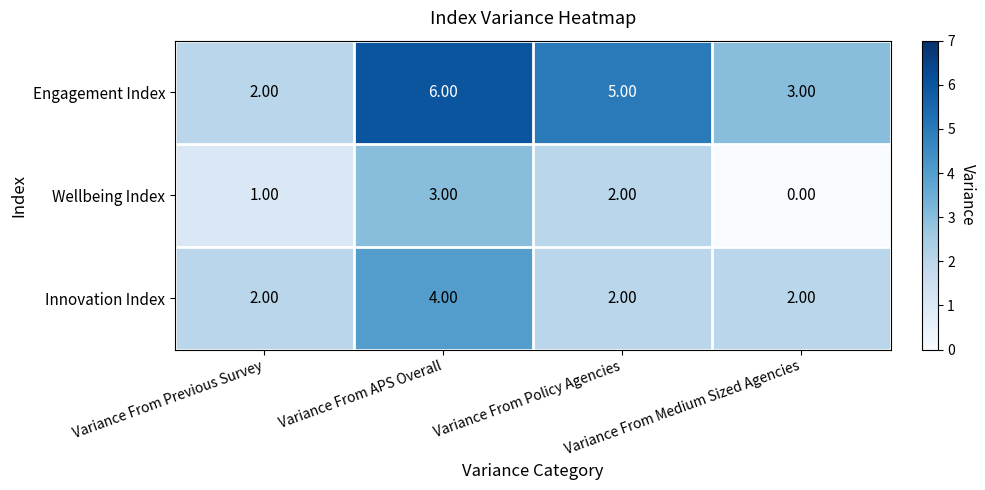

What is the difference between the highest and lowest values at Variance From APS Overall?

3